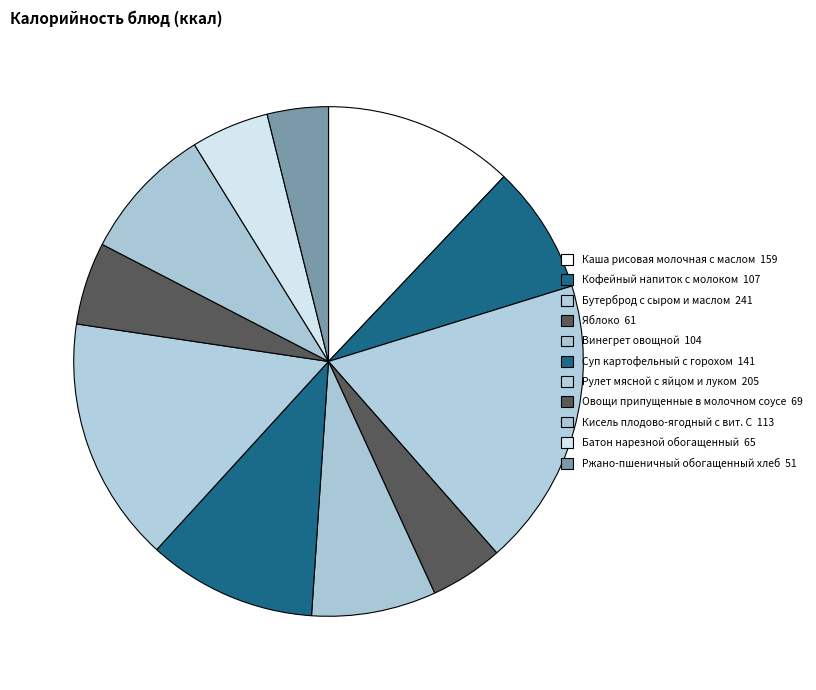

What percentage is the Винегрет овощной slice, to the nearest percent?

8%